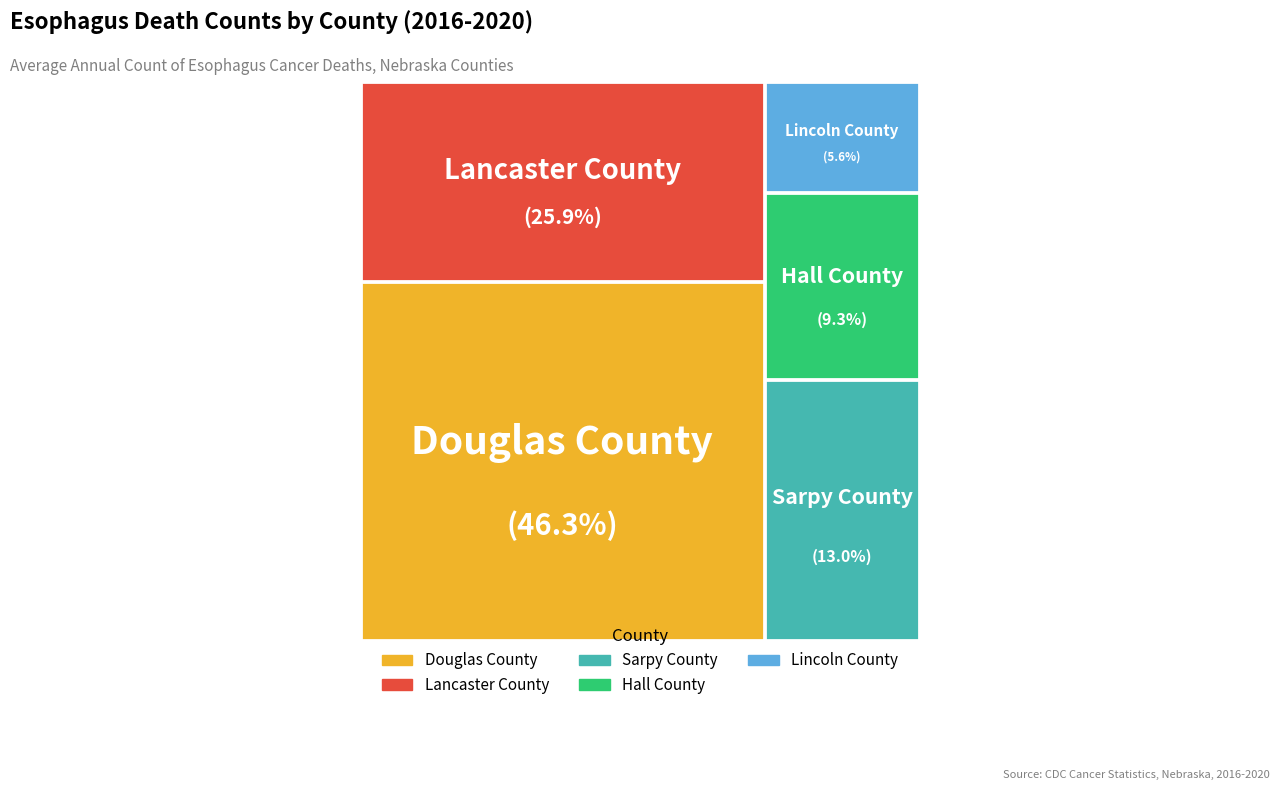

To the nearest percent, what is the difference between the largest and smallest slice percentages?

41%